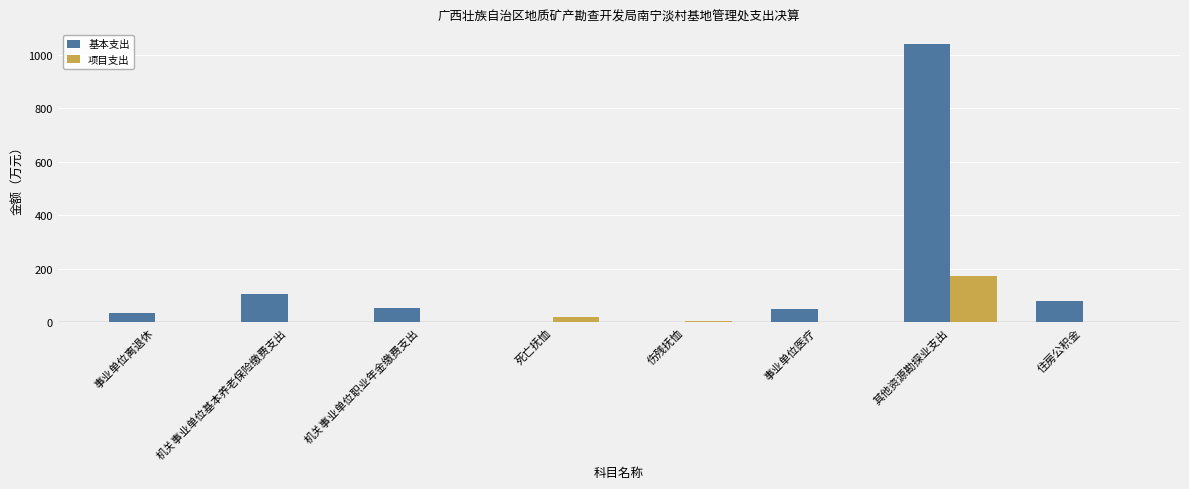

What is the total value across all series at 事业单位医疗?

48.2